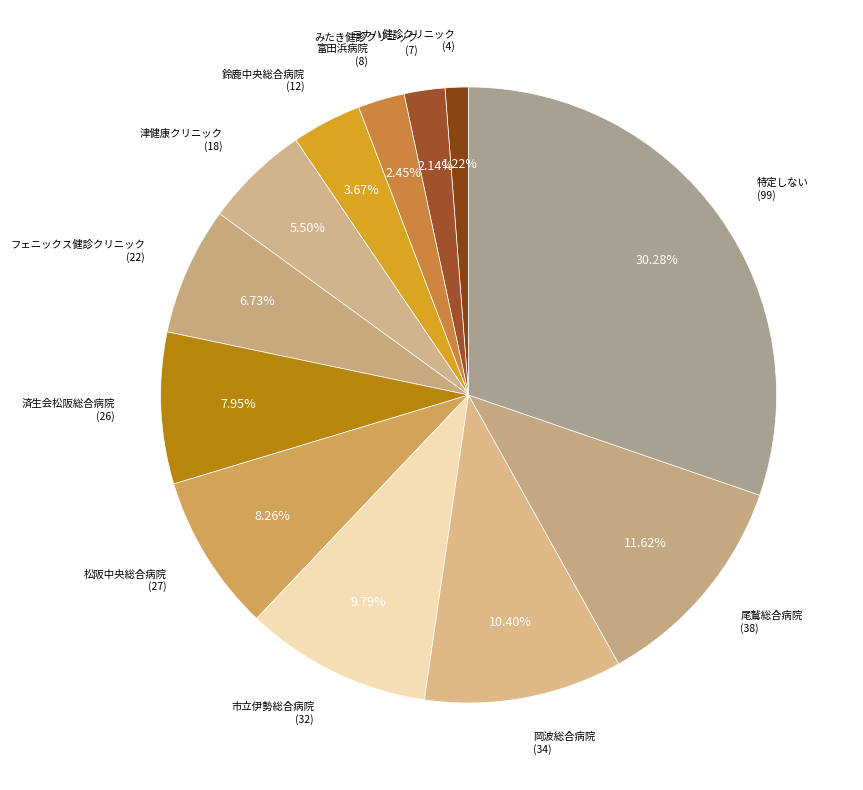

Count the number of slices in the pie.

12